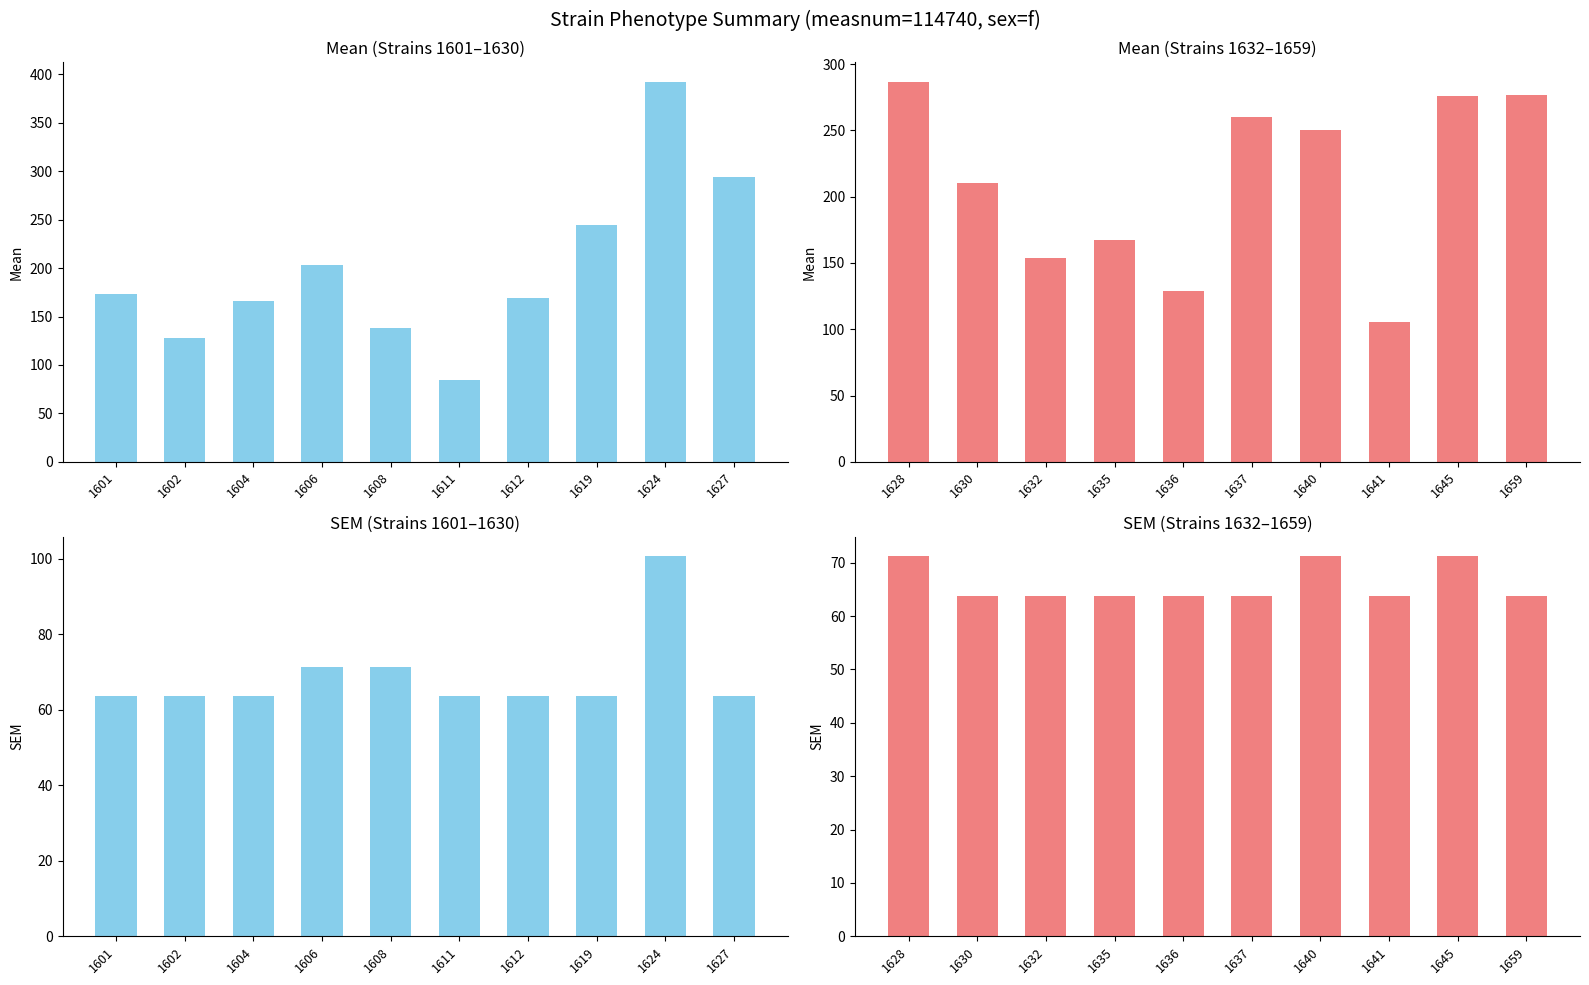

What is the sum of the sem (strains 1-10) values at 1611 and 1602?

127.5